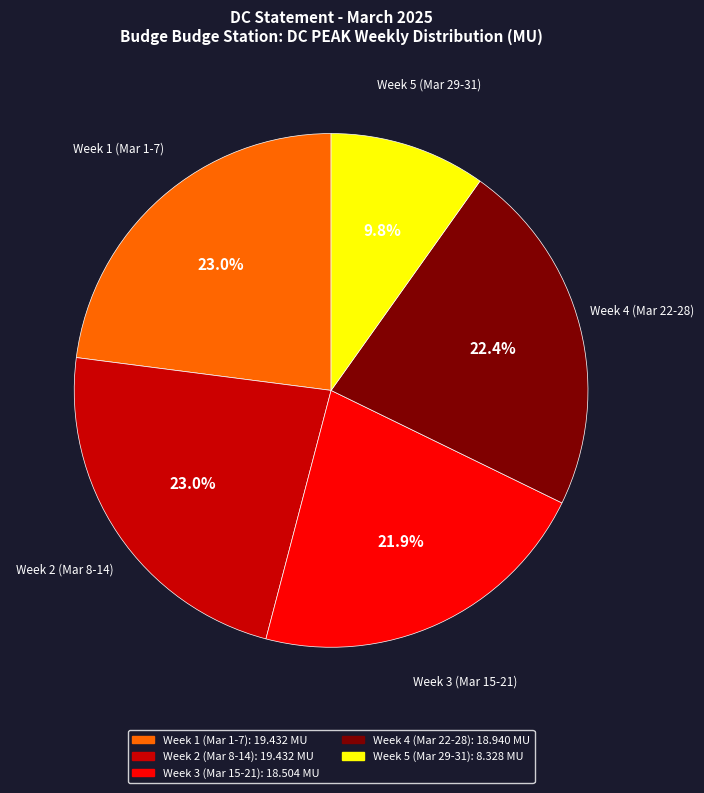

How many slices are in this pie chart?

5